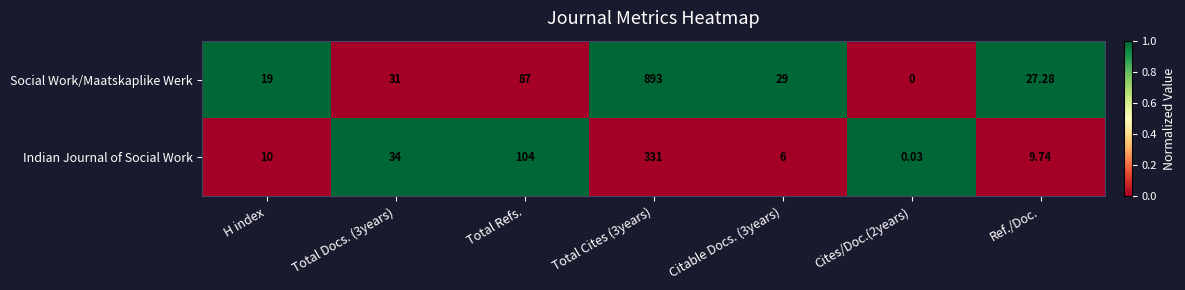

Where is Social Work/Maatskaplike Werk nearest to the value 446?

Total Refs.